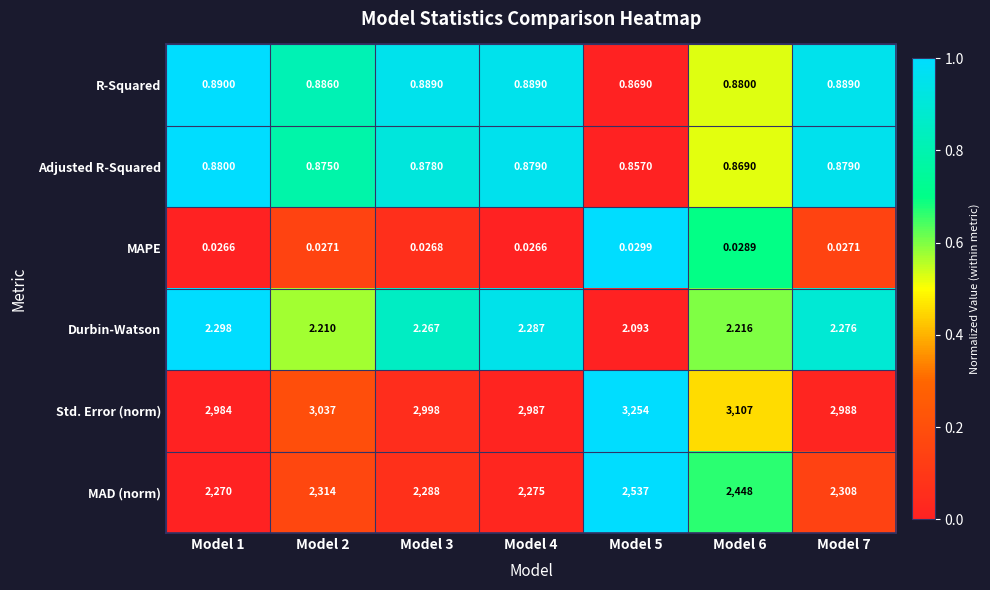

How many distinct data groups are displayed?

6